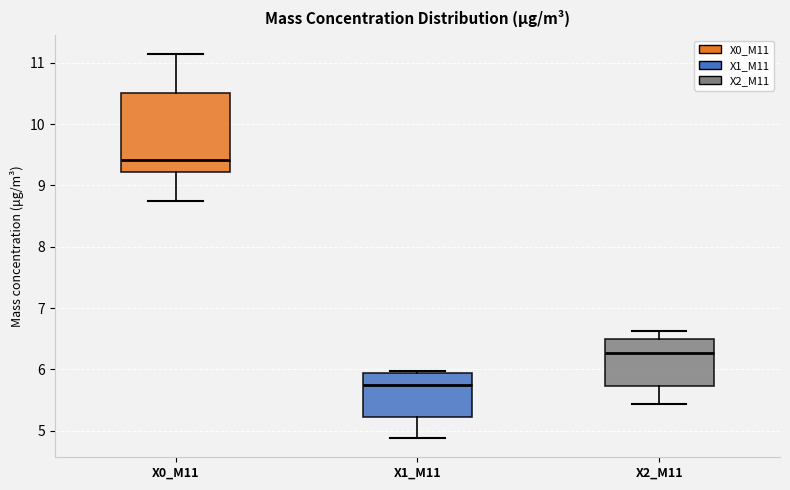

Where is the lower edge of the box for X2_M11 on the y-axis? The values are not printed on the chart, so give them approximately, as read against the axis.

5.7